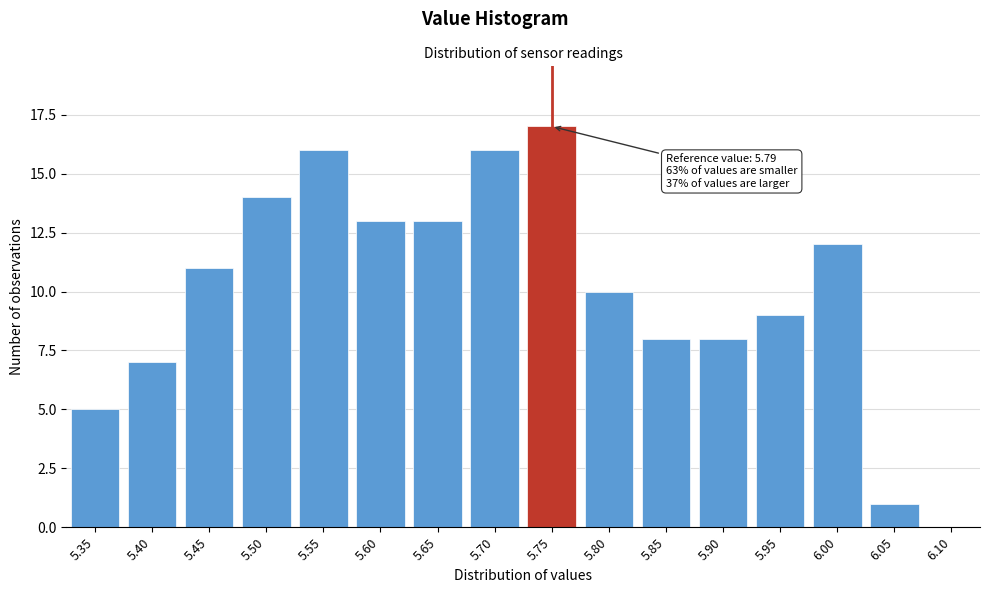

Reading left to right, list all the values displayed in this chart.

5.35=5	5.40=7	5.45=11	5.50=14	5.55=16	5.60=13	5.65=13	5.70=16	5.75=17	5.80=10	5.85=8	5.90=8	5.95=9	6.00=12	6.05=1	6.10=0